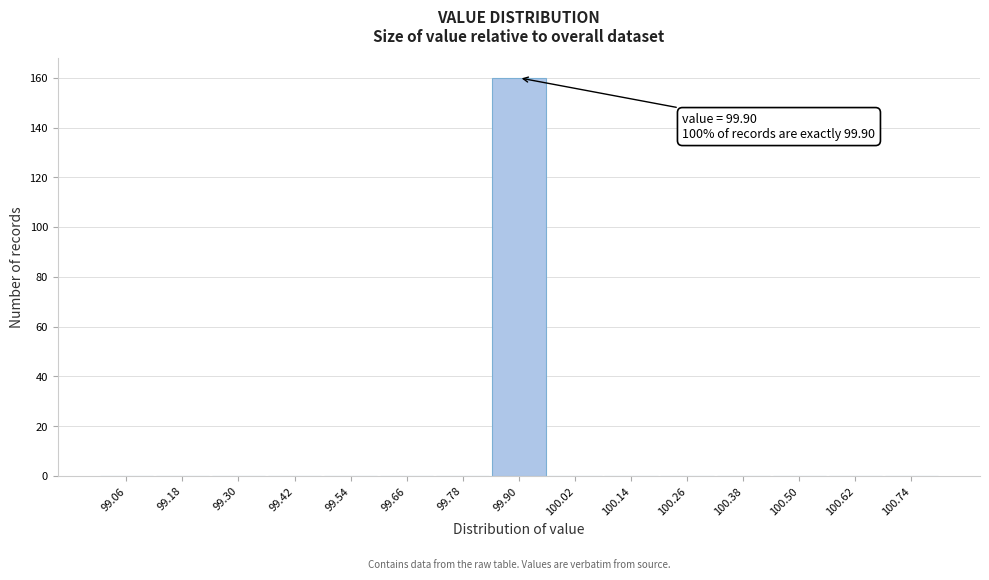

Over which range of the x-axis is the bar tallest?

99.84 to 99.96